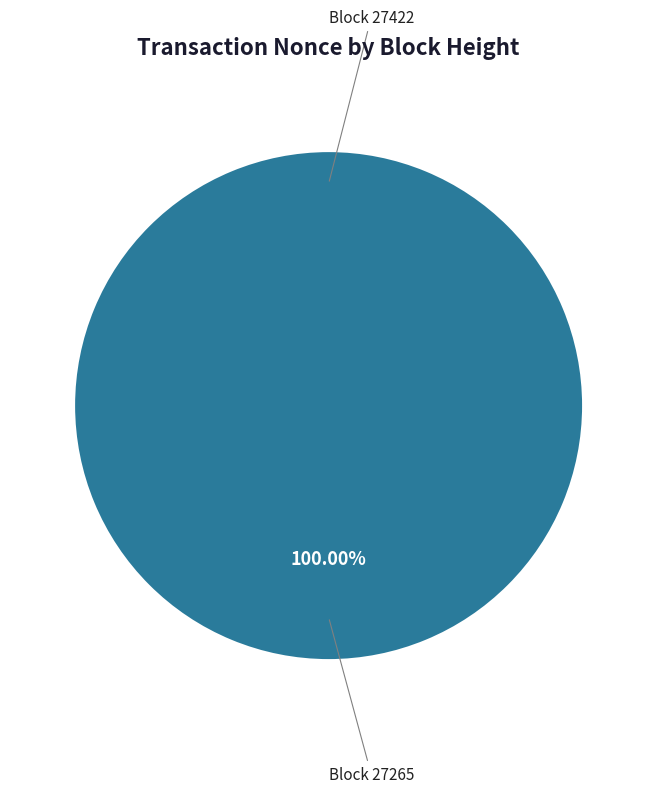

What percentage is the 27265 slice, to the nearest percent?

100%